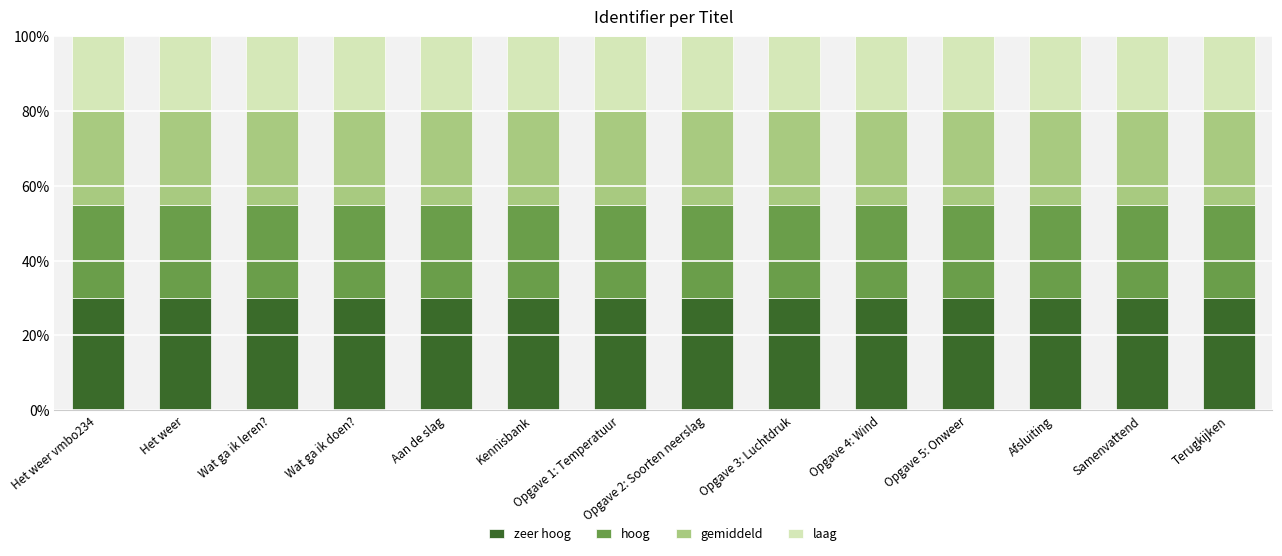

What is the total value across all series at Wat ga ik doen??

100